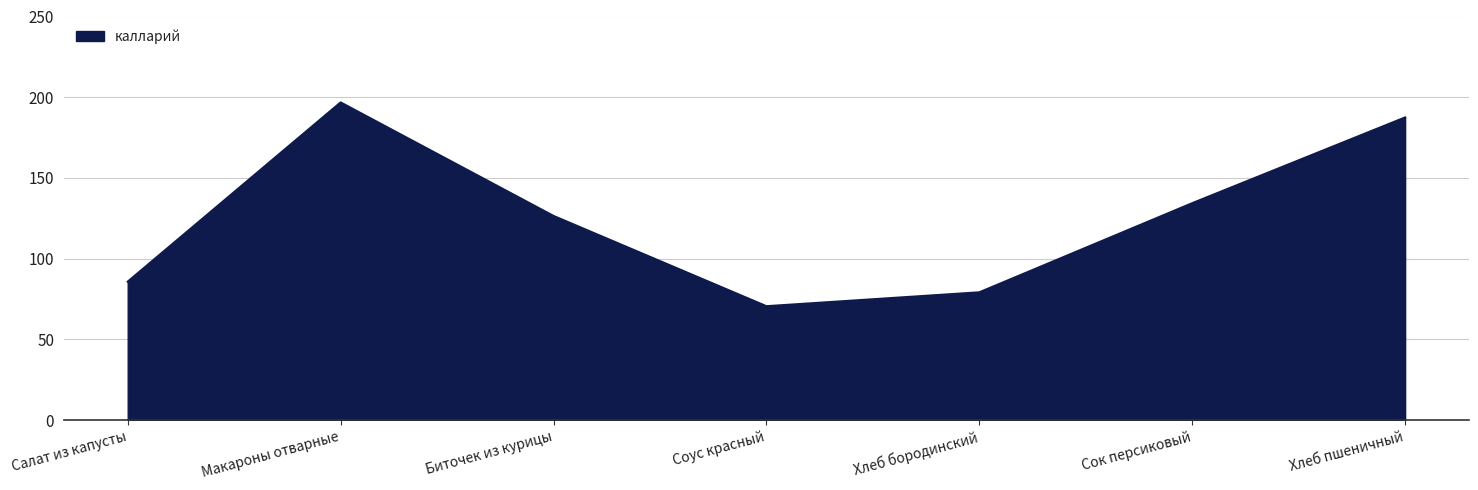

What is the sum of all values?

880.8